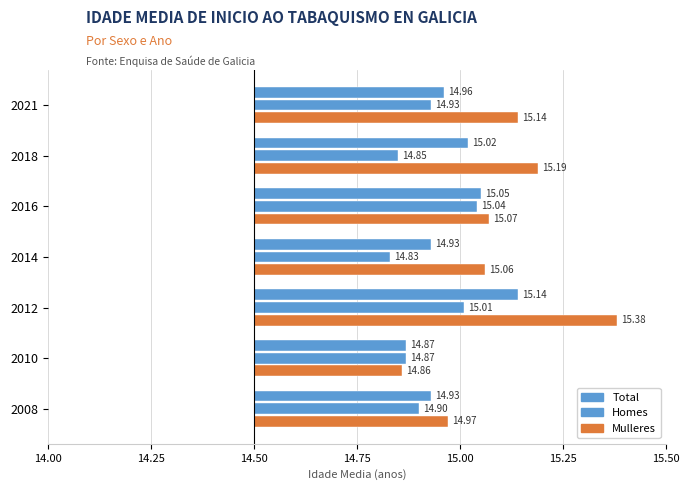

Does the chart contain any negative values?

No